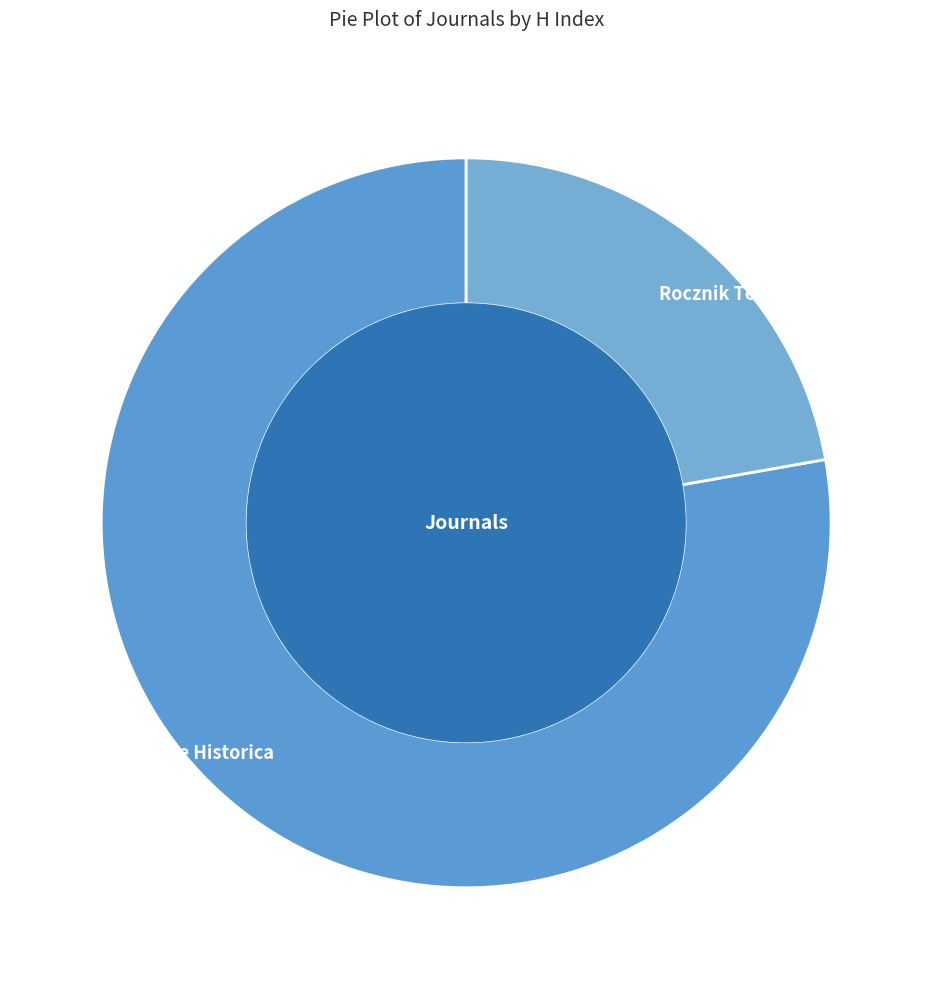

Rank the categories by value from highest to lowest.

Acta Poloniae Historica, Rocznik Teologiczny